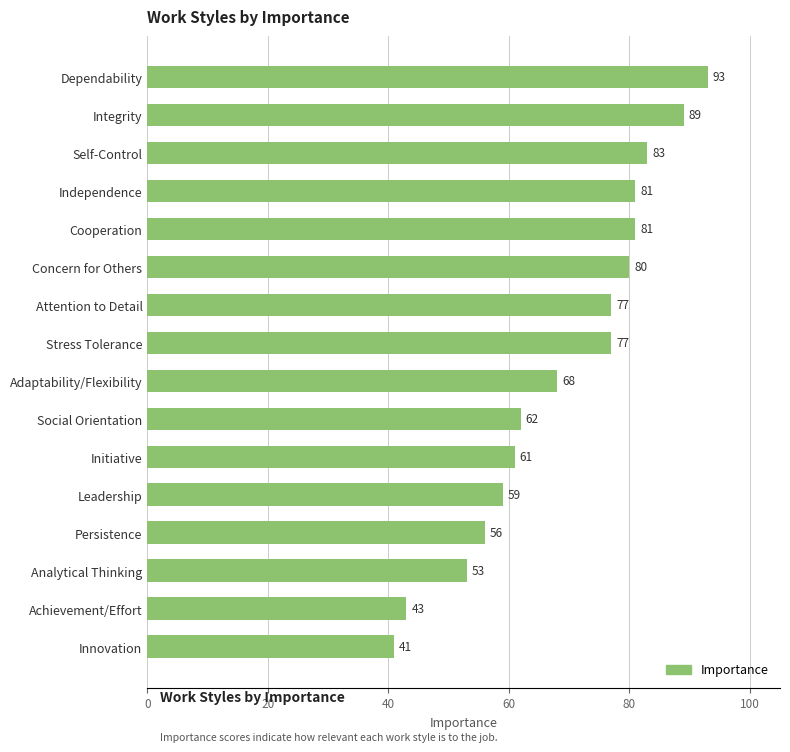

Reading bottom to top, list all the values displayed in this chart.

Innovation=41	Achievement/Effort=43	Analytical Thinking=53	Persistence=56	Leadership=59	Initiative=61	Social Orientation=62	Adaptability/Flexibility=68	Stress Tolerance=77	Attention to Detail=77	Concern for Others=80	Cooperation=81	Independence=81	Self-Control=83	Integrity=89	Dependability=93